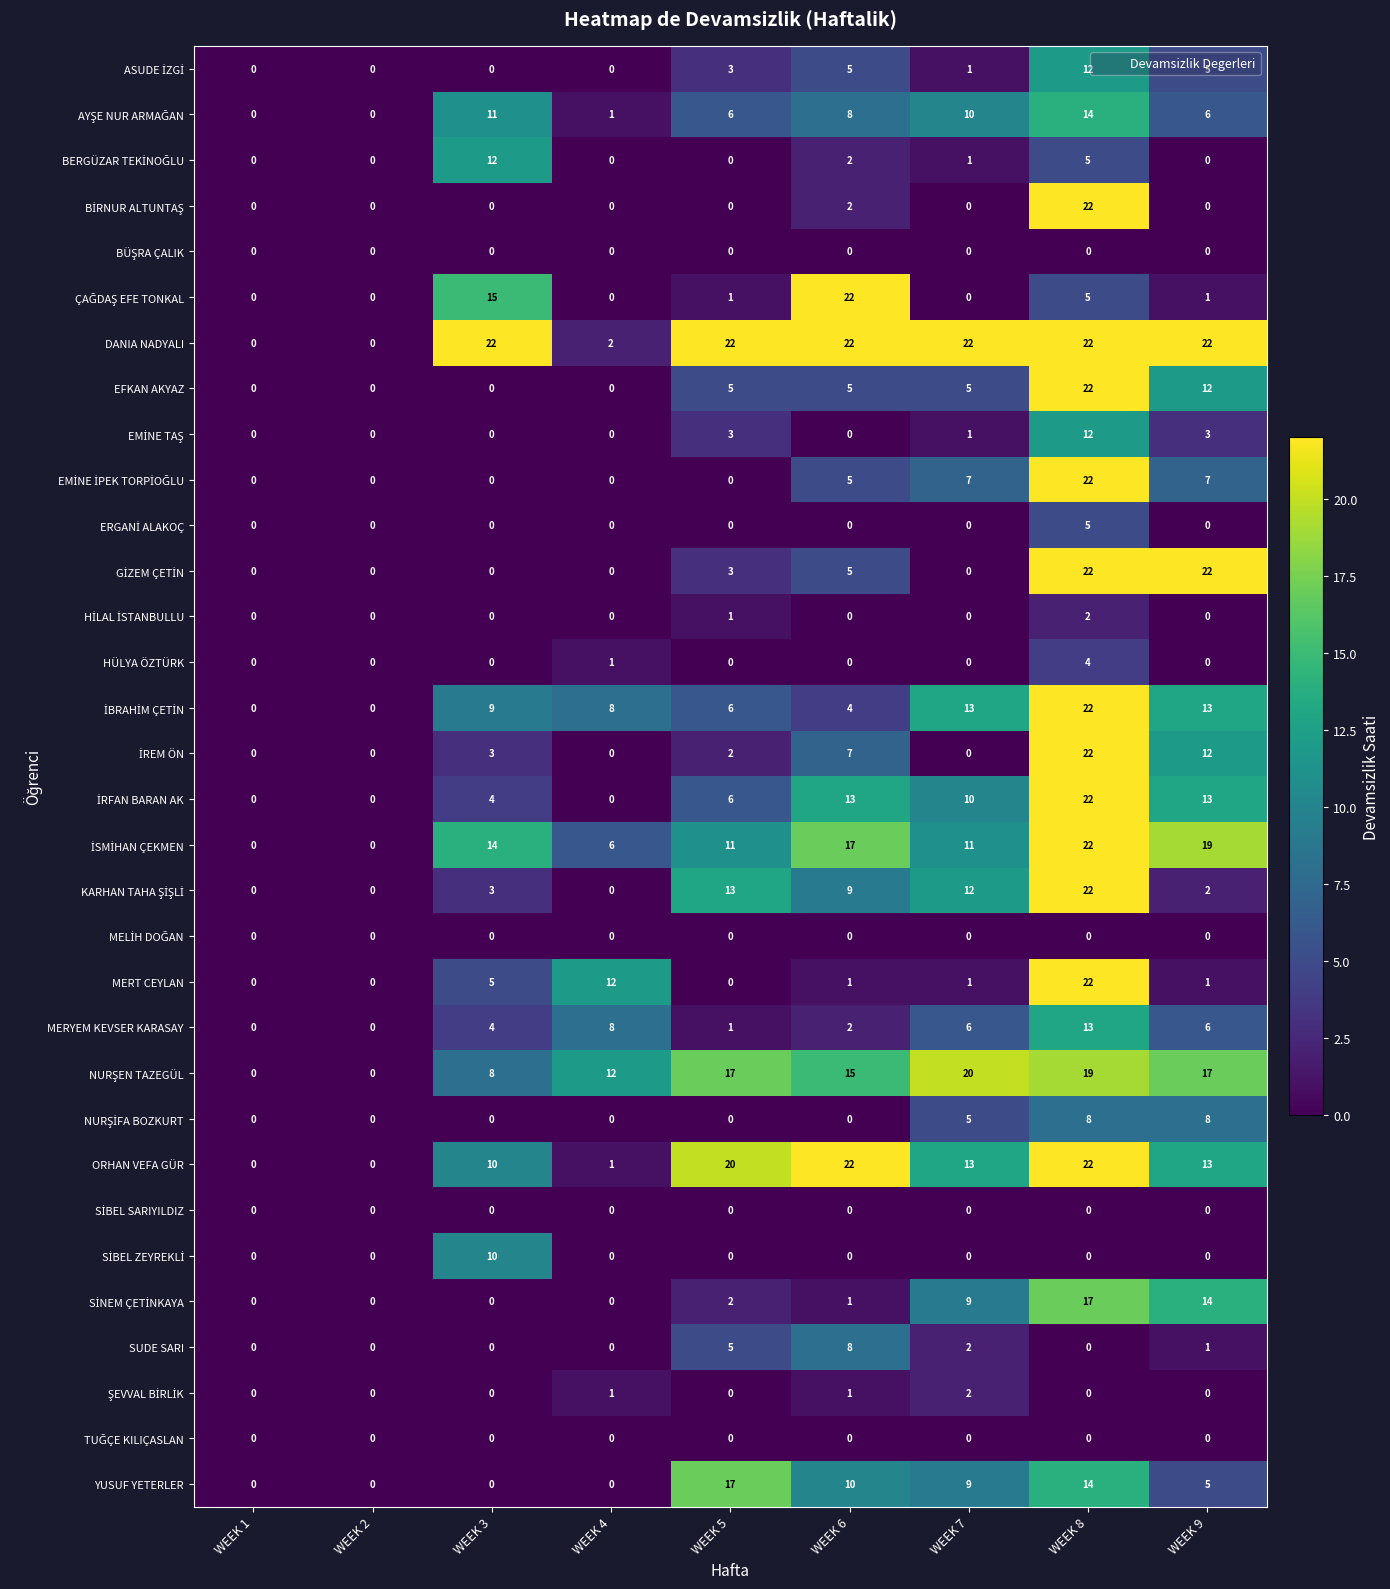

What is the maximum value shown in the chart?

22